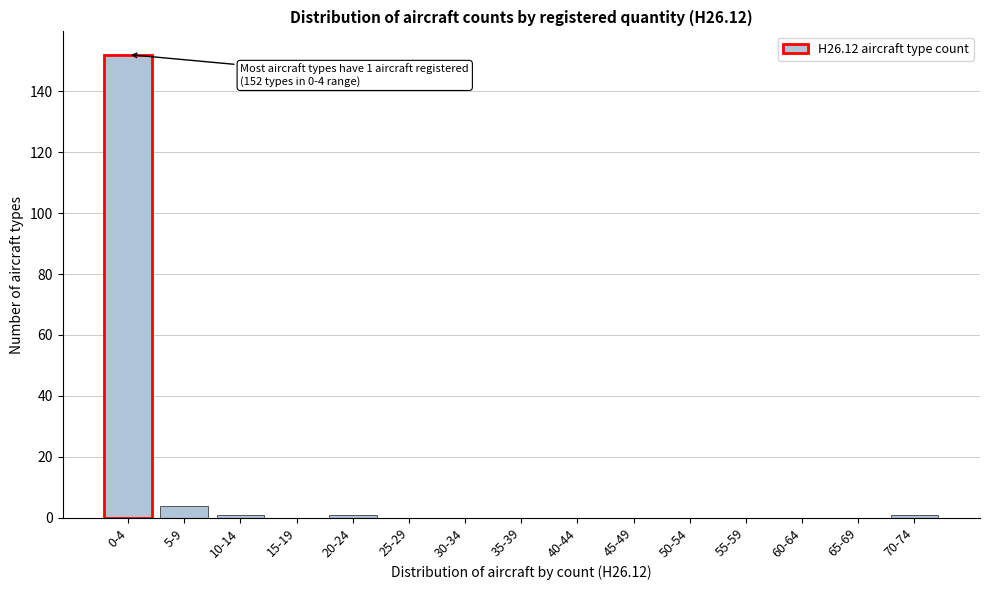

Reading left to right, what are all the values shown in this chart?

0-4=152	5-9=4	10-14=1	15-19=0	20-24=1	25-29=0	30-34=0	35-39=0	40-44=0	45-49=0	50-54=0	55-59=0	60-64=0	65-69=0	70-74=1